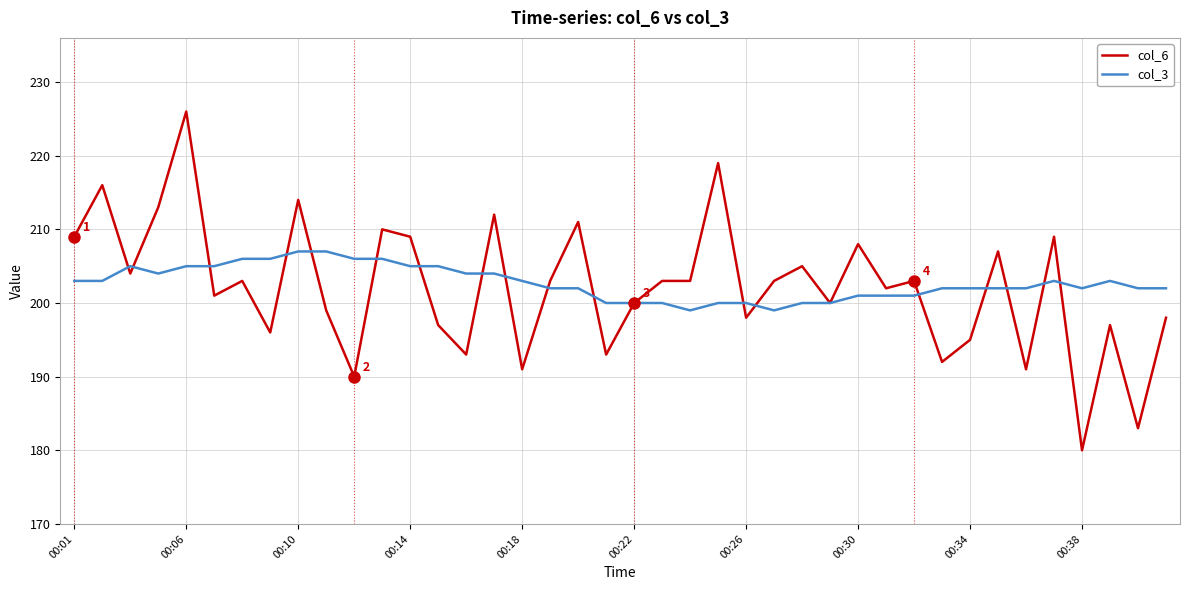

True or false: col_6 and col_3 cross at least once.

True